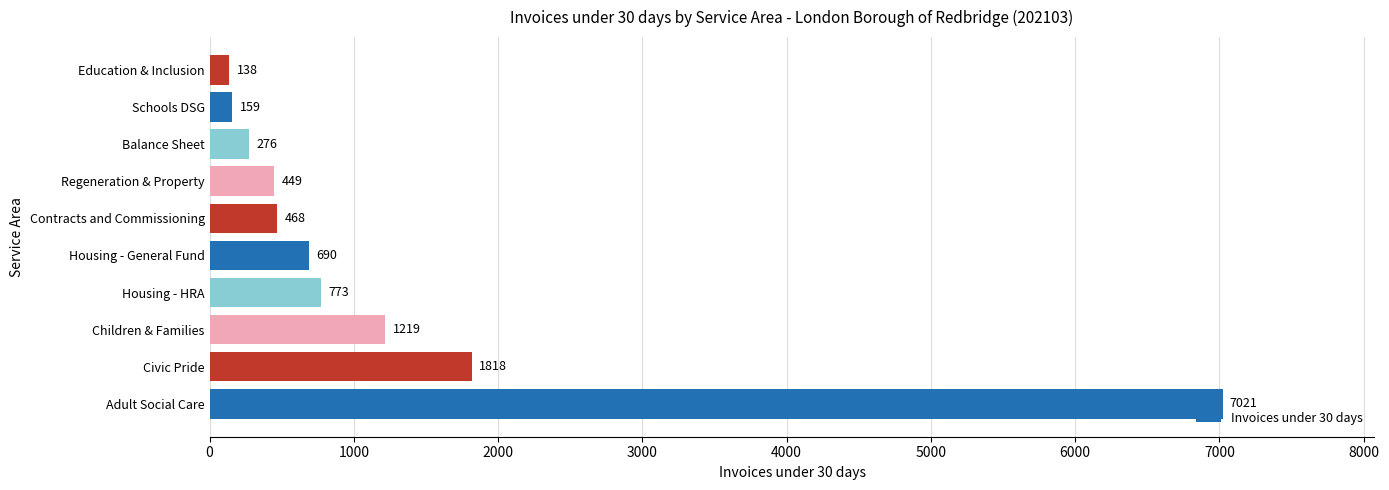

Rank the categories by value from lowest to highest.

Education & Inclusion, Schools DSG, Balance Sheet, Regeneration & Property, Contracts and Commissioning, Housing - General Fund, Housing - HRA, Children & Families, Civic Pride, Adult Social Care